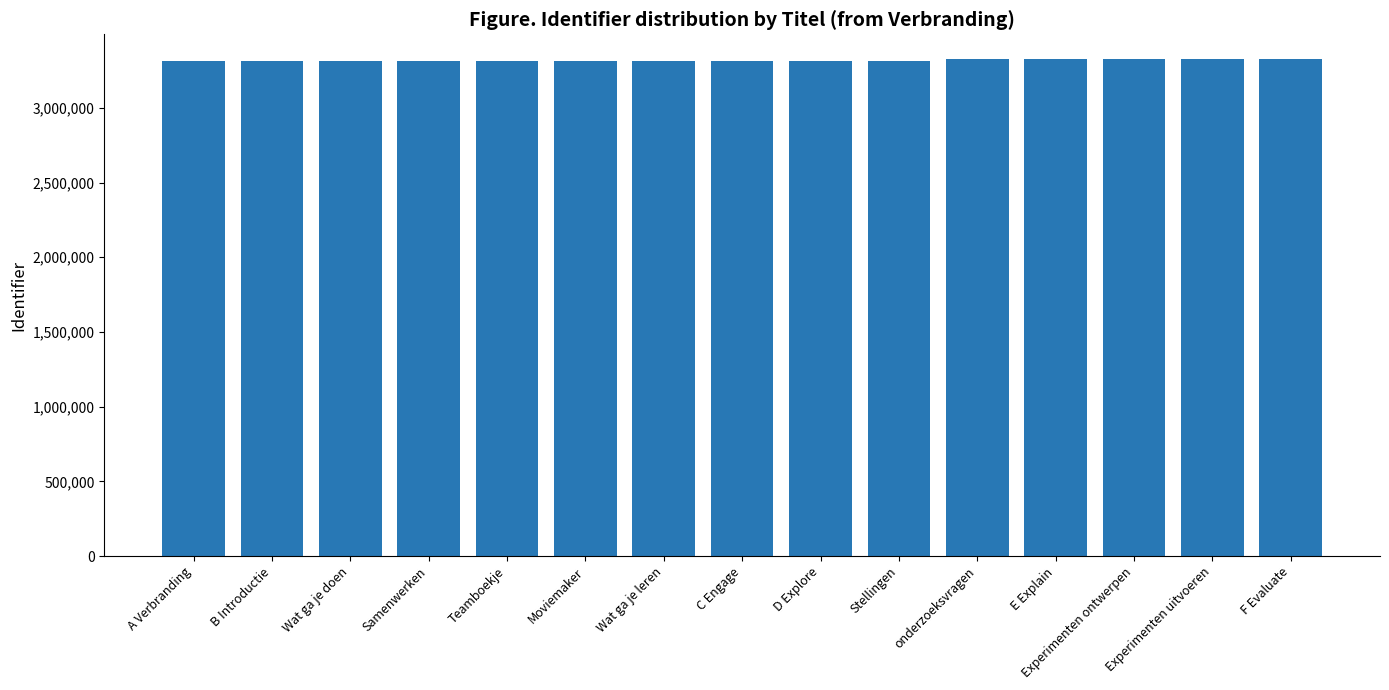

Are the bars horizontal?

No